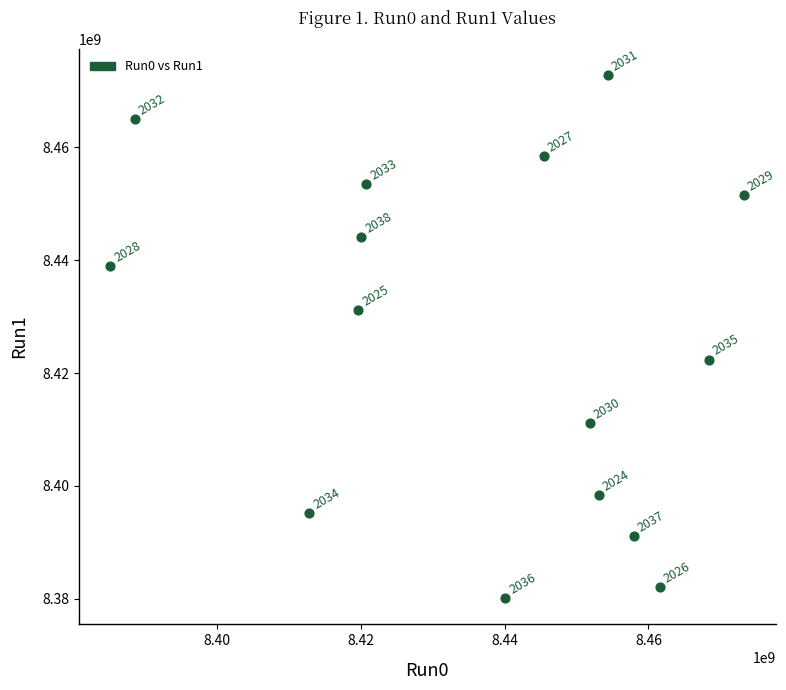

What Y value in the scatter plot is closest to 8426453089?

8422400100.4